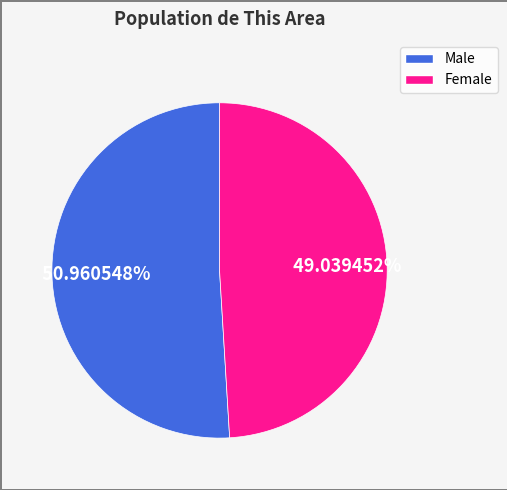

What is the smallest slice in the pie chart?

Female